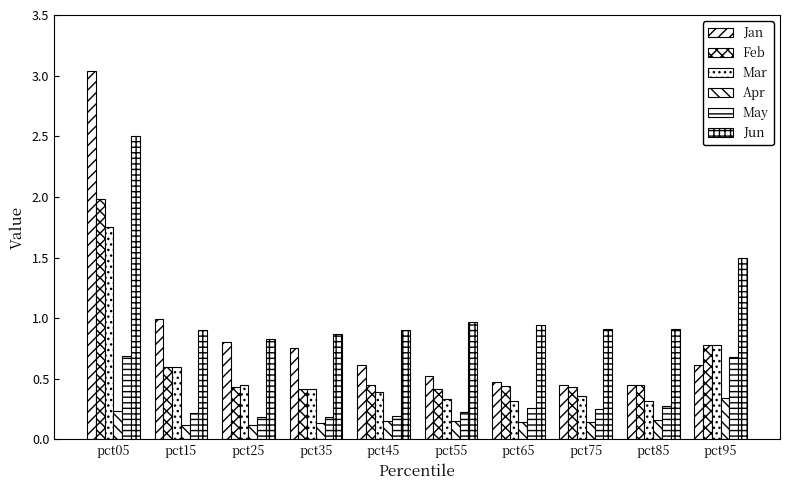

How many data points does each series have?

10